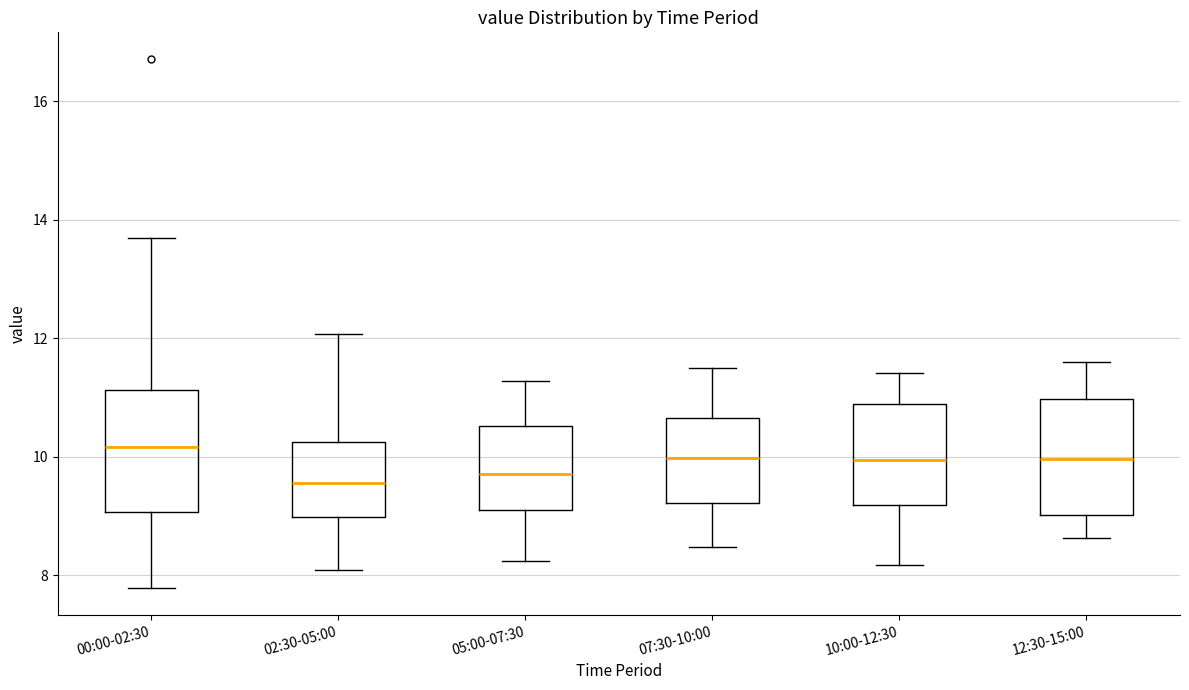

Reading left to right, transcribe this box plot: for each box, give where its median line is, the range the box spans, and where its two whiskers end, as read against the y-axis. The values are not printed on the chart, so give them approximately, as read against the axis.

00:00-02:30: median 10.2, box 9.0 to 11.2, whiskers 7.8 to 13.8
02:30-05:00: median 9.6, box 9.0 to 10.2, whiskers 8.2 to 12.0
05:00-07:30: median 9.8, box 9.2 to 10.6, whiskers 8.2 to 11.2
07:30-10:00: median 10.0, box 9.2 to 10.6, whiskers 8.4 to 11.6
10:00-12:30: median 10.0, box 9.2 to 10.8, whiskers 8.2 to 11.4
12:30-15:00: median 10.0, box 9.0 to 11.0, whiskers 8.6 to 11.6